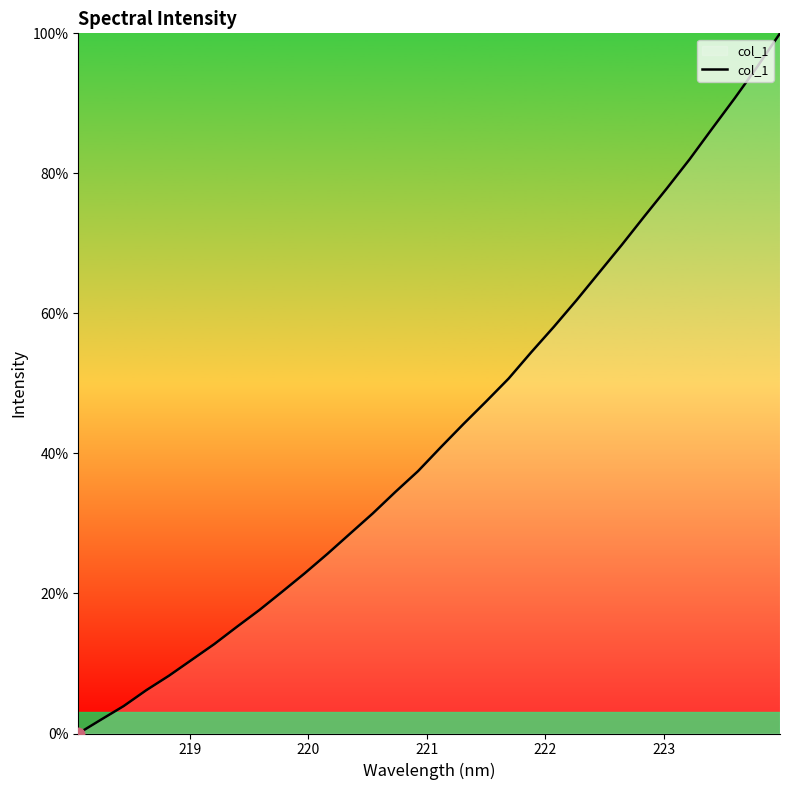

True or false: there are more than 0 points higher than both neighbors.

False